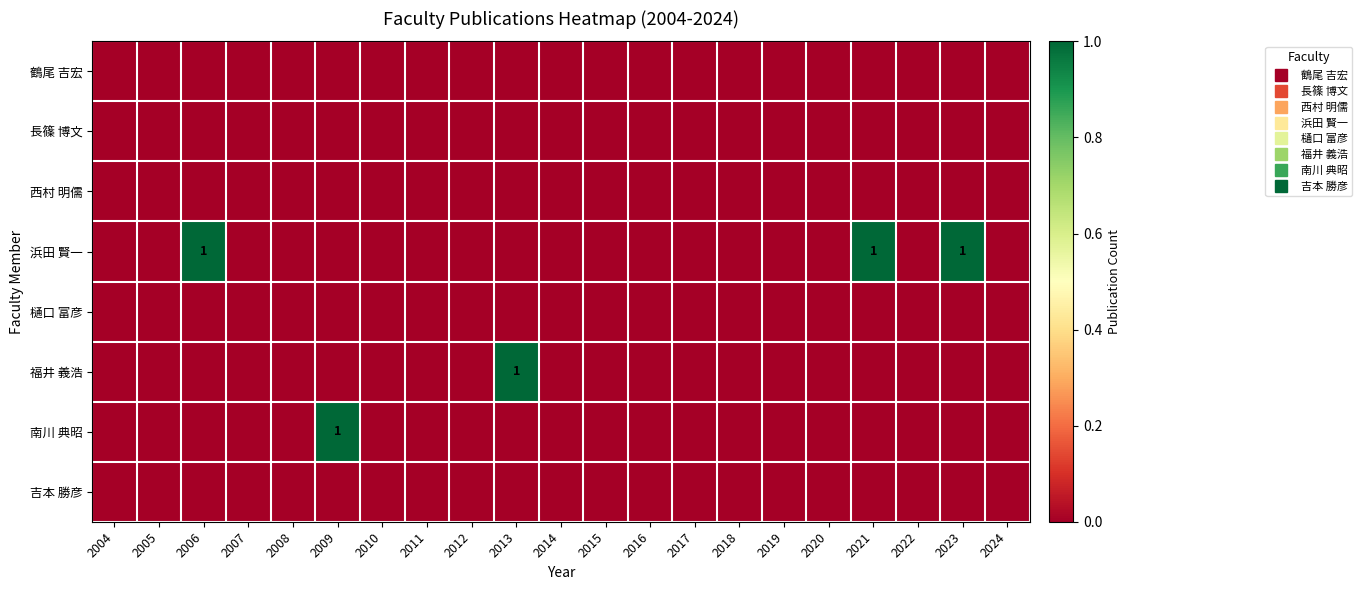

What is the difference between the highest and lowest values at 2023?

1